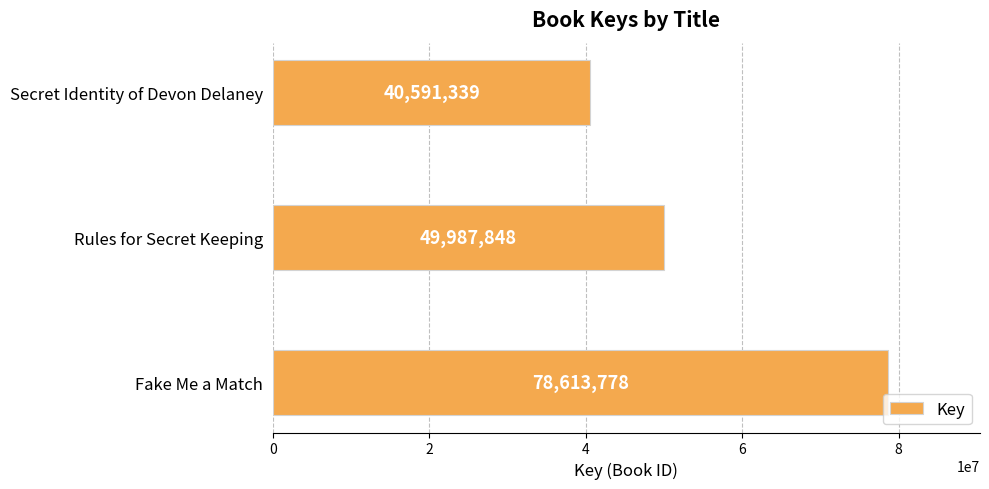

At which label is the value closest to 59602558?

Rules for Secret Keeping